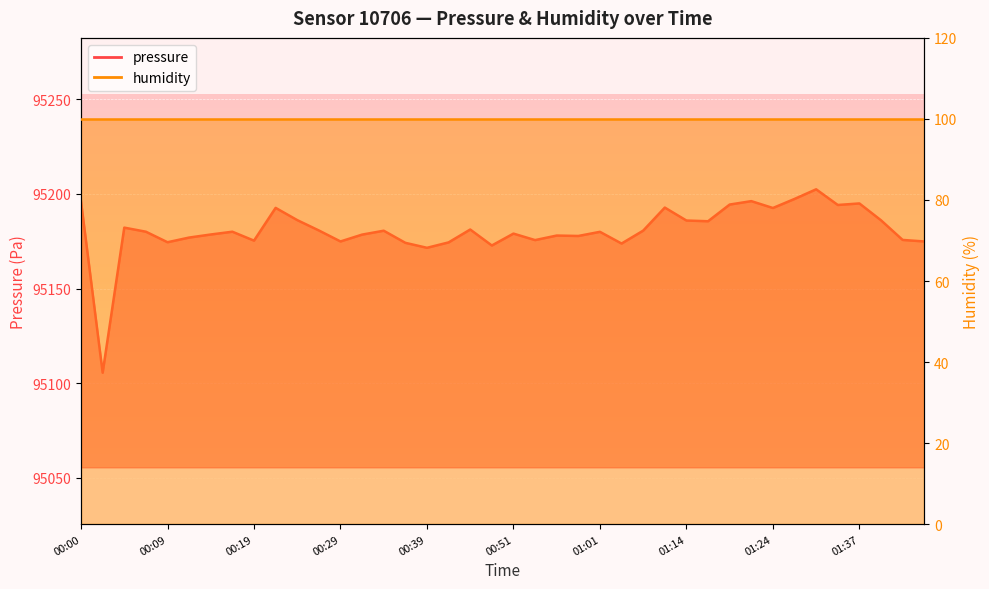

The chart shows a value of 95202.5 at 01:32. True or false?

True